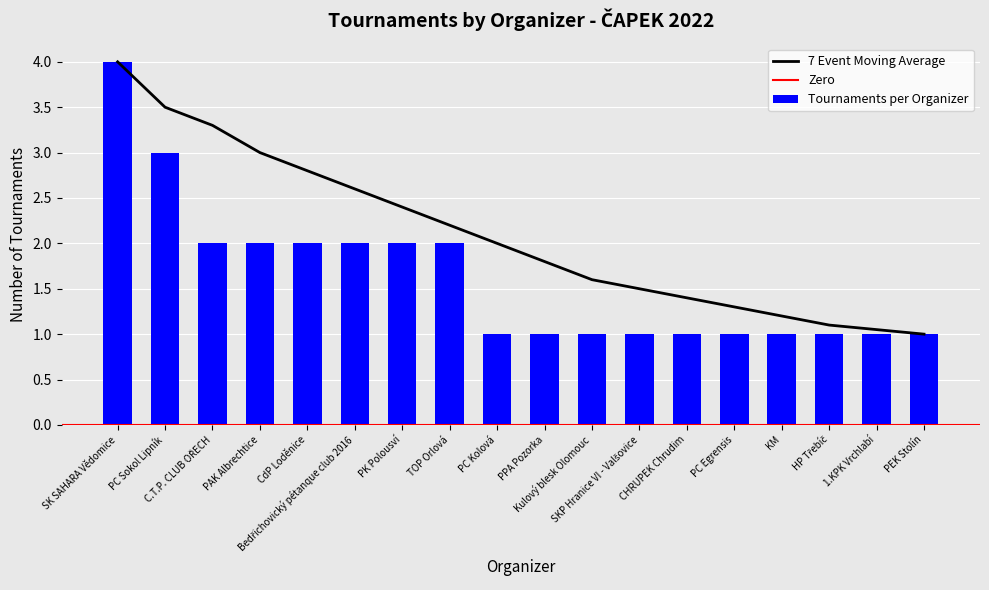

What is the label of the 14th bar from the left?

PC Egrensis